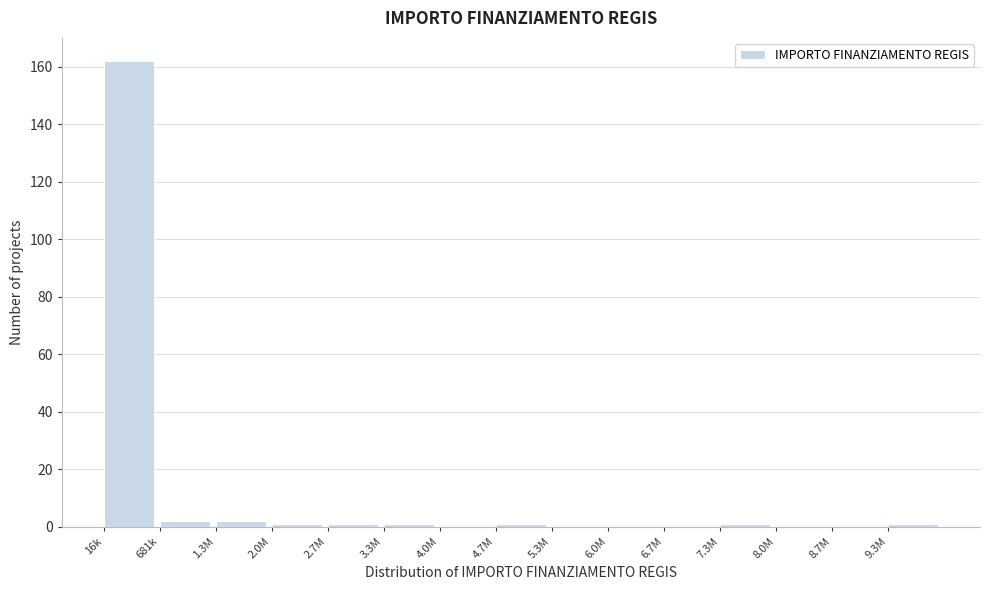

Reading right to left, extract all data points from this chart.

9.3M=1	8.7M=0	8.0M=0	7.3M=1	6.7M=0	6.0M=0	5.3M=0	4.7M=1	4.0M=0	3.3M=1	2.7M=1	2.0M=1	1.3M=2	681k=2	16k=162